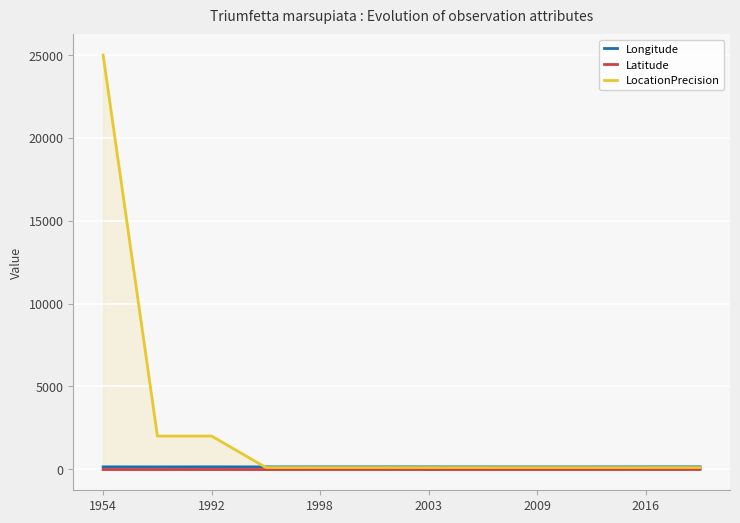

Is it true that LocationPrecision equals 25000.0 at 1954?

True